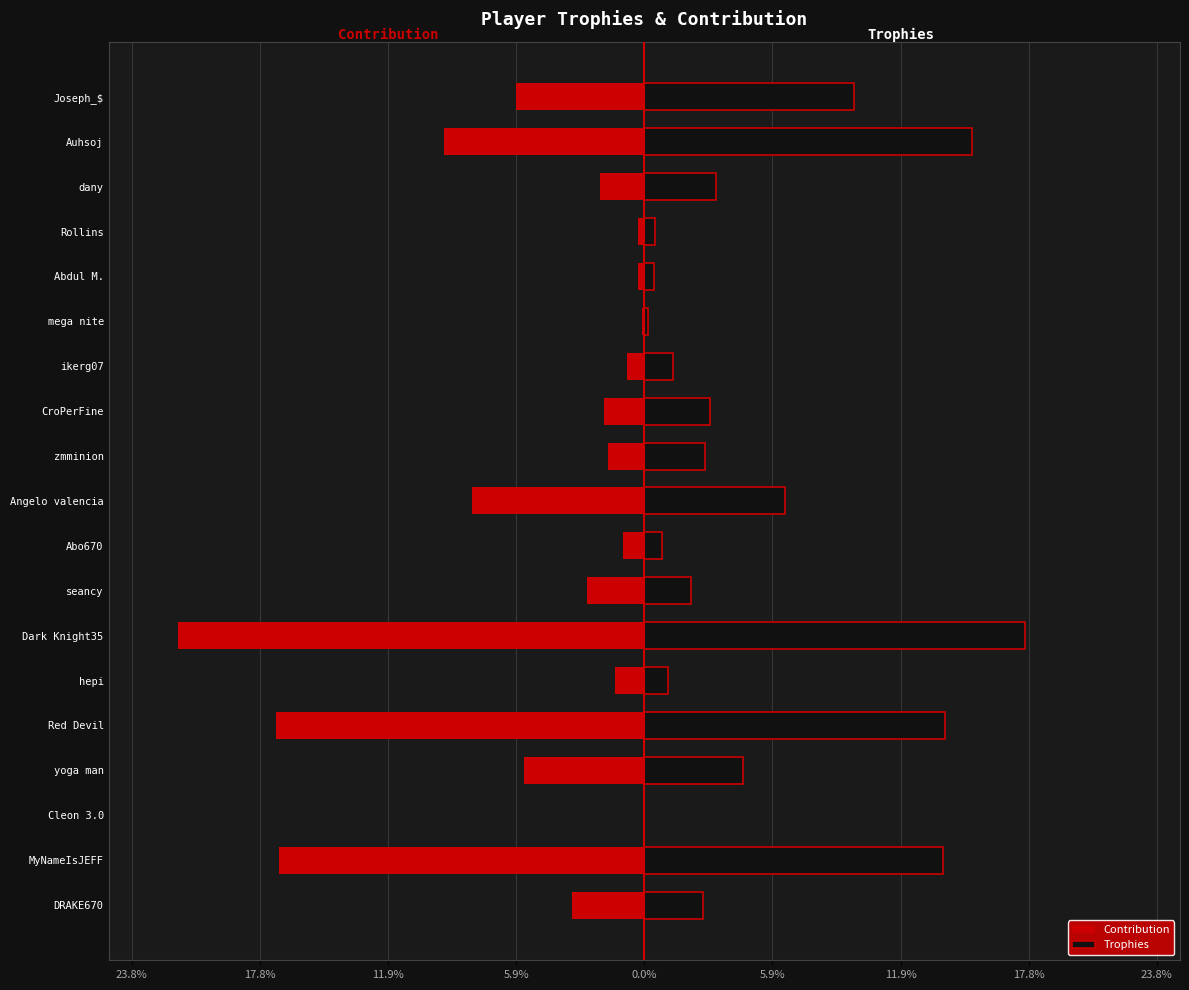

What is the value of the Trophies bar at the 10th from the left?

6.5